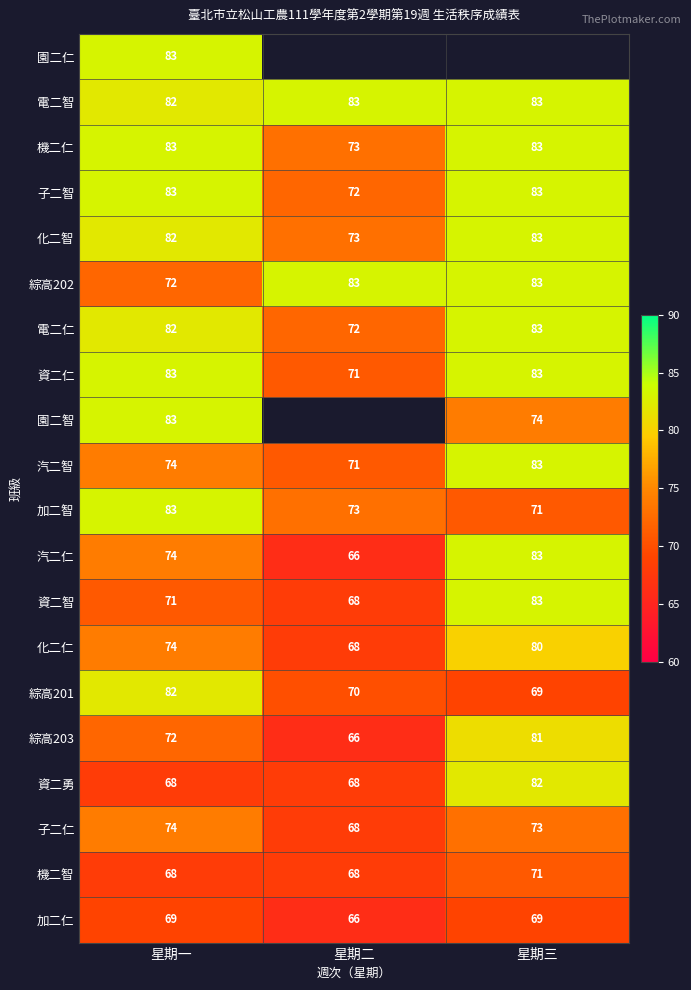

What is the approximate value of 電二仁 at 星期一, to the nearest 10?

80